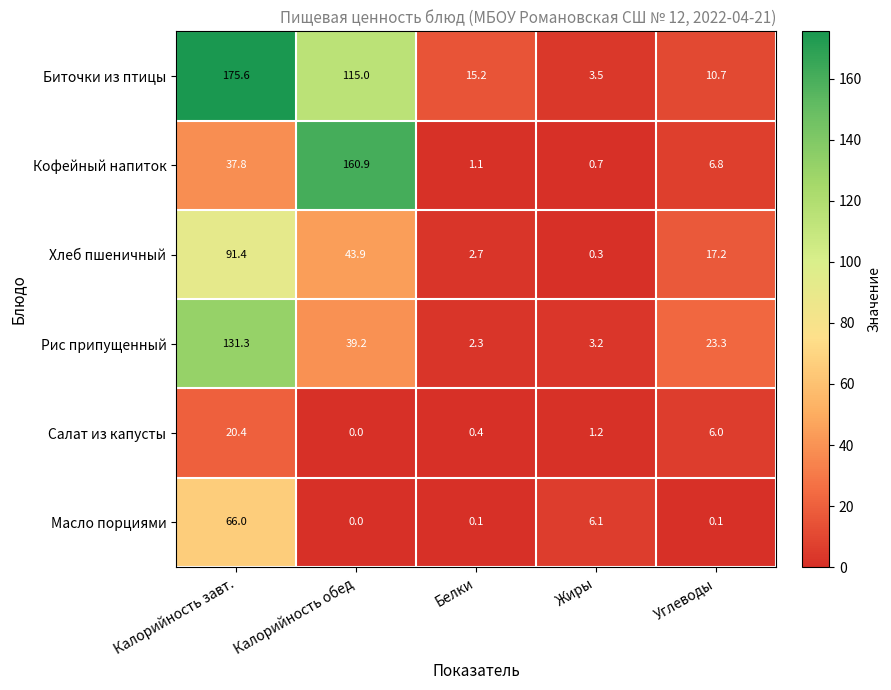

The Хлеб пшеничный series shows 91.4 at Калорийность завт.. True or false?

True